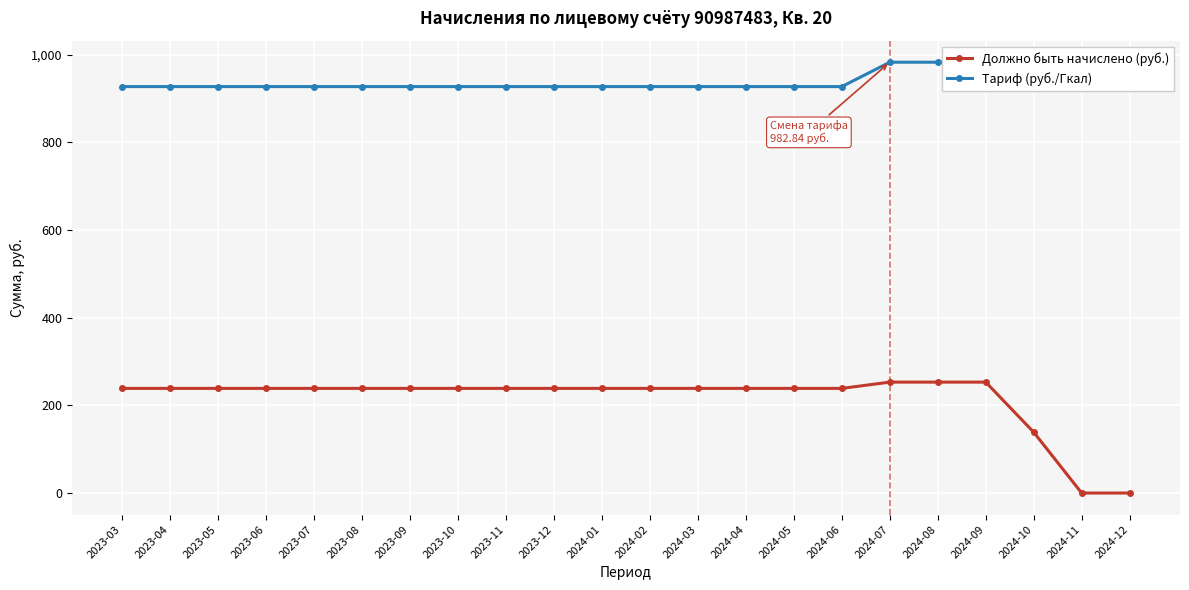

At which label does Тариф (руб./Гкал) reach its peak?

2024-07